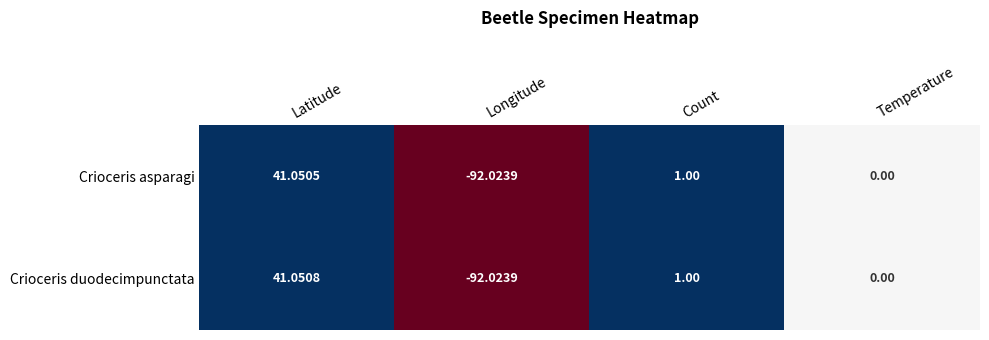

At which label does Crioceris asparagi first exceed 1?

Latitude